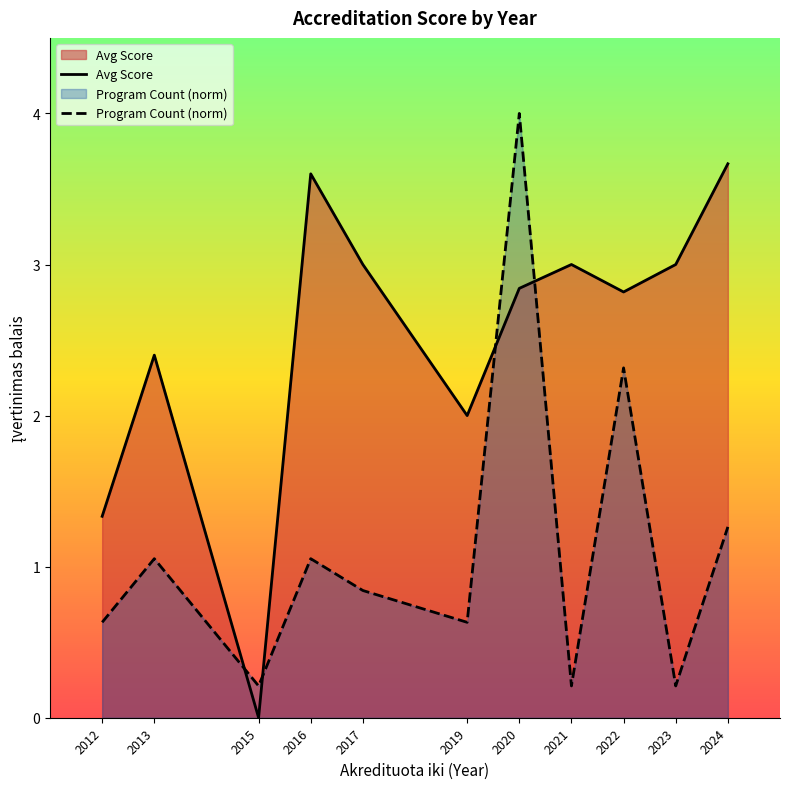

What is the lowest value of the Program Count (norm) series?

0.2